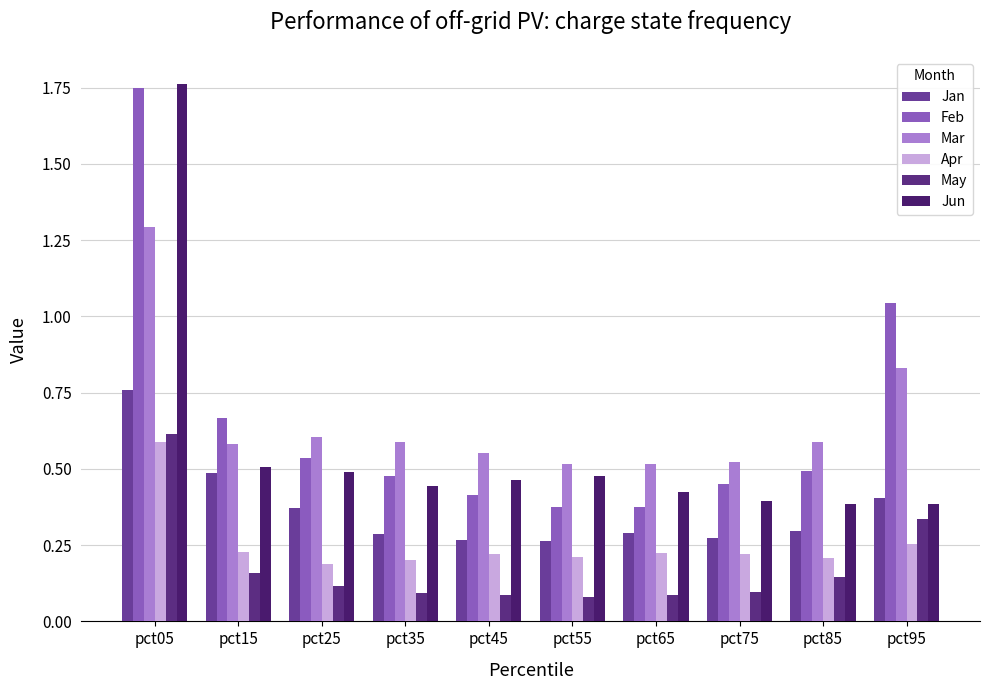

Reading left to right, transcribe all the data shown in this chart.

Jan: pct05=0.8	pct15=0.5	pct25=0.4	pct35=0.3	pct45=0.3	pct55=0.3	pct65=0.3	pct75=0.3	pct85=0.3	pct95=0.4
Feb: pct05=1.7	pct15=0.7	pct25=0.5	pct35=0.5	pct45=0.4	pct55=0.4	pct65=0.4	pct75=0.5	pct85=0.5	pct95=1.0
Mar: pct05=1.3	pct15=0.6	pct25=0.6	pct35=0.6	pct45=0.6	pct55=0.5	pct65=0.5	pct75=0.5	pct85=0.6	pct95=0.8
Apr: pct05=0.6	pct15=0.2	pct25=0.2	pct35=0.2	pct45=0.2	pct55=0.2	pct65=0.2	pct75=0.2	pct85=0.2	pct95=0.3
May: pct05=0.6	pct15=0.2	pct25=0.1	pct35=0.1	pct45=0.1	pct55=0.1	pct65=0.1	pct75=0.1	pct85=0.1	pct95=0.3
Jun: pct05=1.8	pct15=0.5	pct25=0.5	pct35=0.4	pct45=0.5	pct55=0.5	pct65=0.4	pct75=0.4	pct85=0.4	pct95=0.4